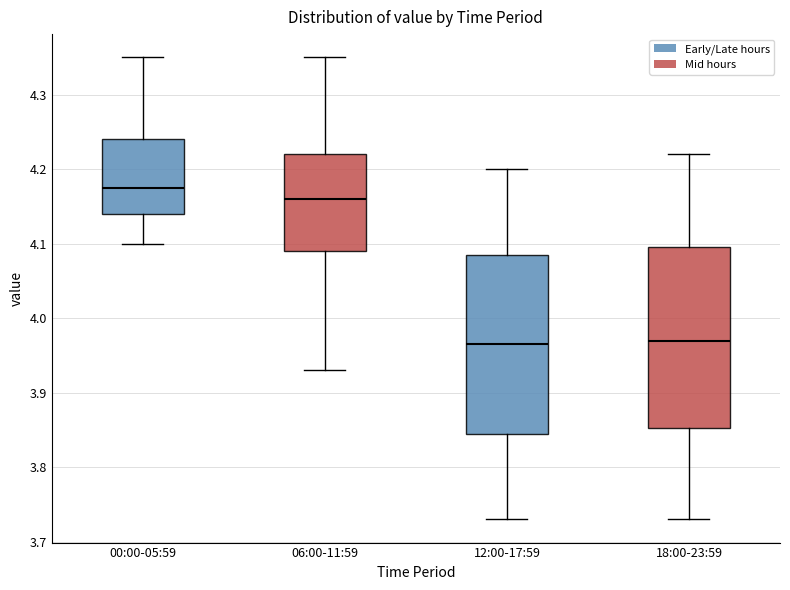

Reading left to right, read every box against the y-axis: the position of its median line, the range the box covers, and the ends of its whiskers. The values are not printed on the chart, so give them approximately, as read against the axis.

00:00-05:59: median 4.18, box 4.14 to 4.24, whiskers 4.10 to 4.35
06:00-11:59: median 4.16, box 4.09 to 4.22, whiskers 3.93 to 4.35
12:00-17:59: median 3.97, box 3.85 to 4.09, whiskers 3.73 to 4.20
18:00-23:59: median 3.97, box 3.85 to 4.10, whiskers 3.73 to 4.22